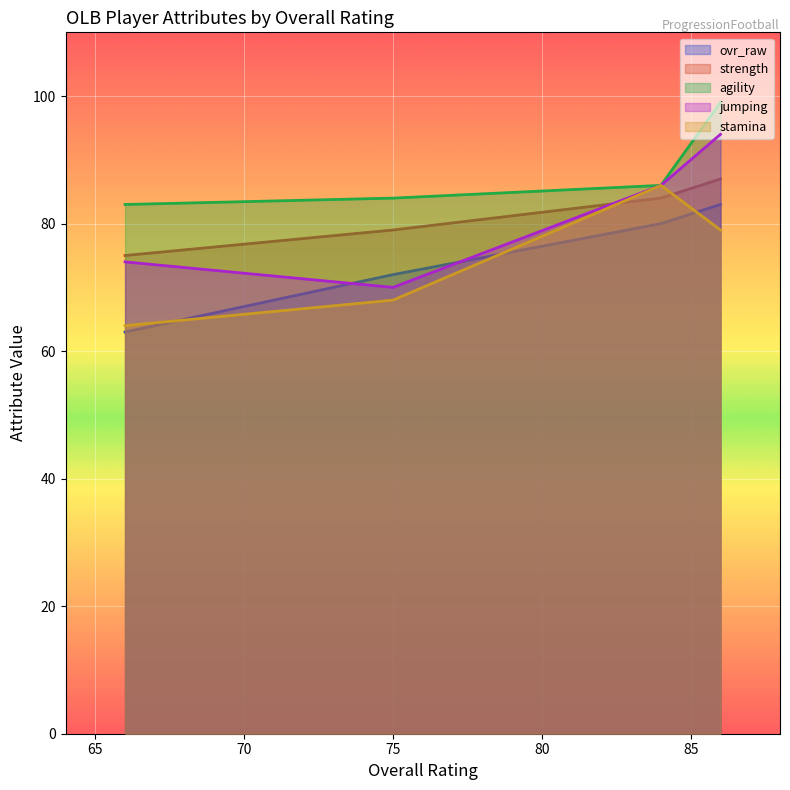

Which series has the largest total across all categories?

agility